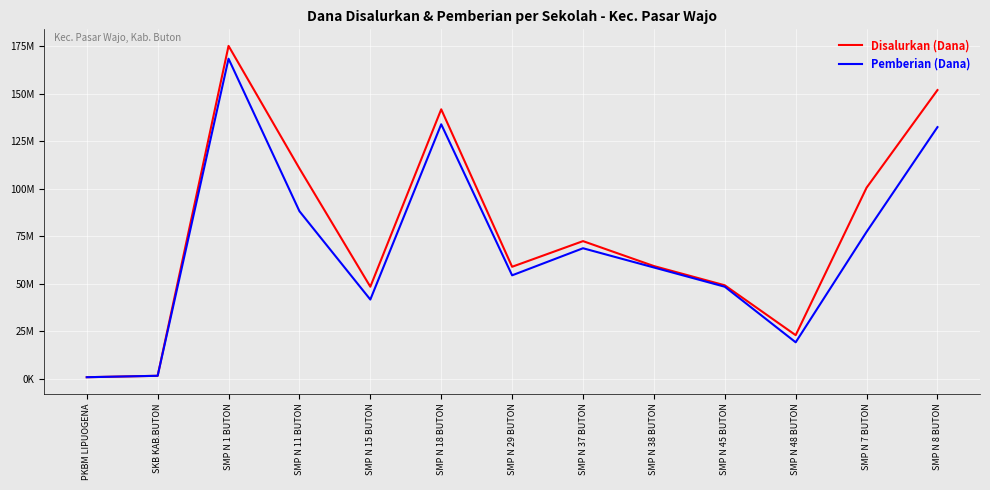

Between SMP N 1 BUTON and SMP N 37 BUTON, which series saw the biggest shift?

Disalurkan (Dana)